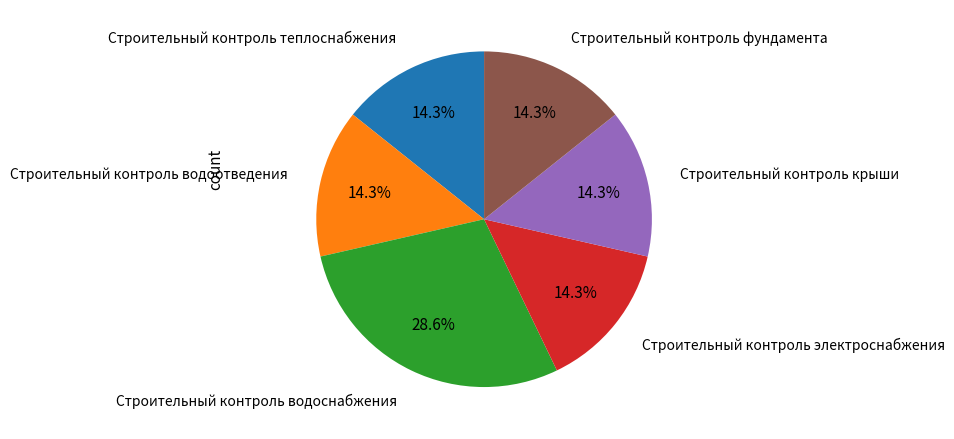

Does any single category account for the majority?

No